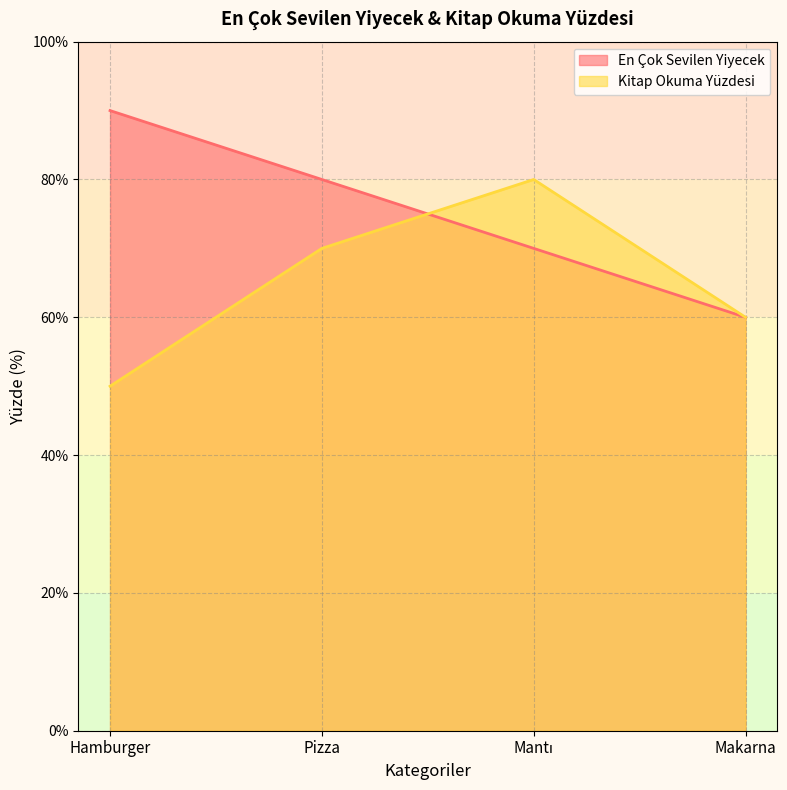

Reading right to left, extract all data points from this chart.

En Çok Sevilen Yiyecek: 60	70	80	90
Kitap Okuma Yüzdesi: 60	80	70	50